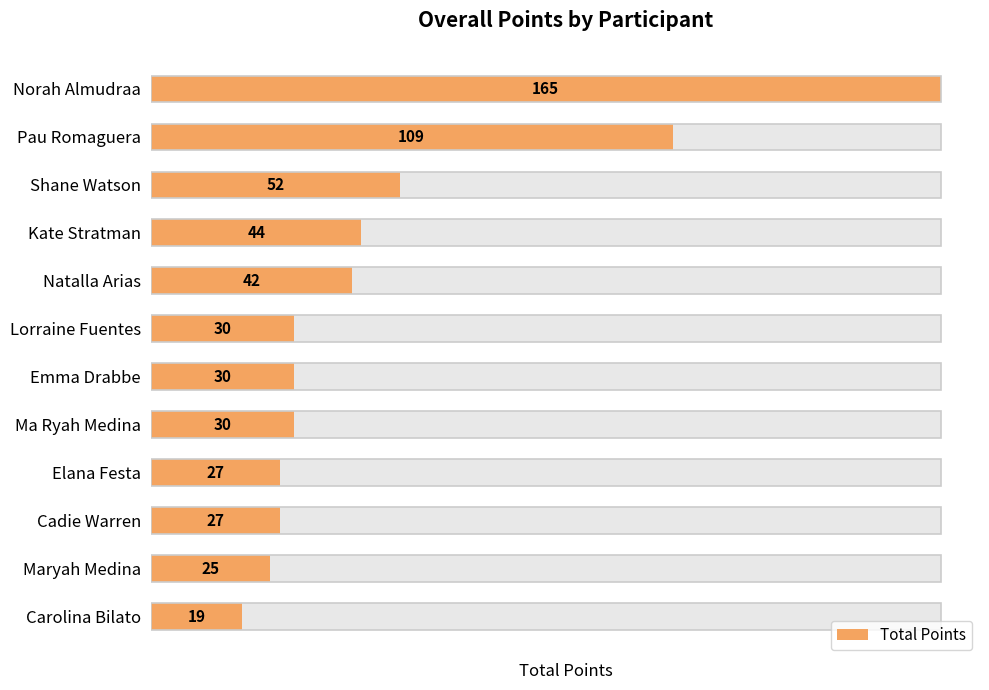

Is it true that the value at 5 is 30?

True